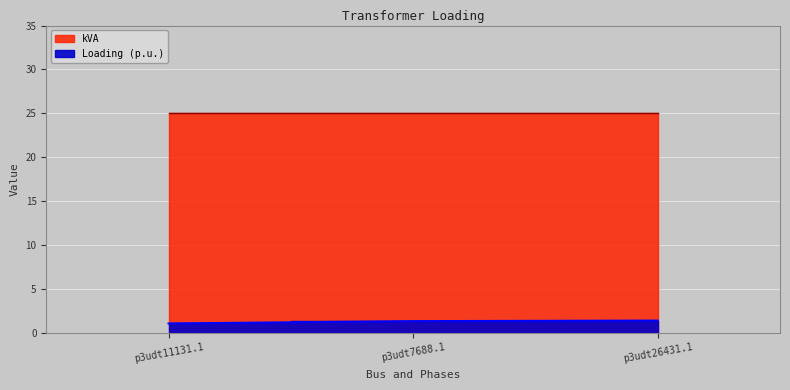

Is it true that the value at p3udt26431.1 is 1.4?

True